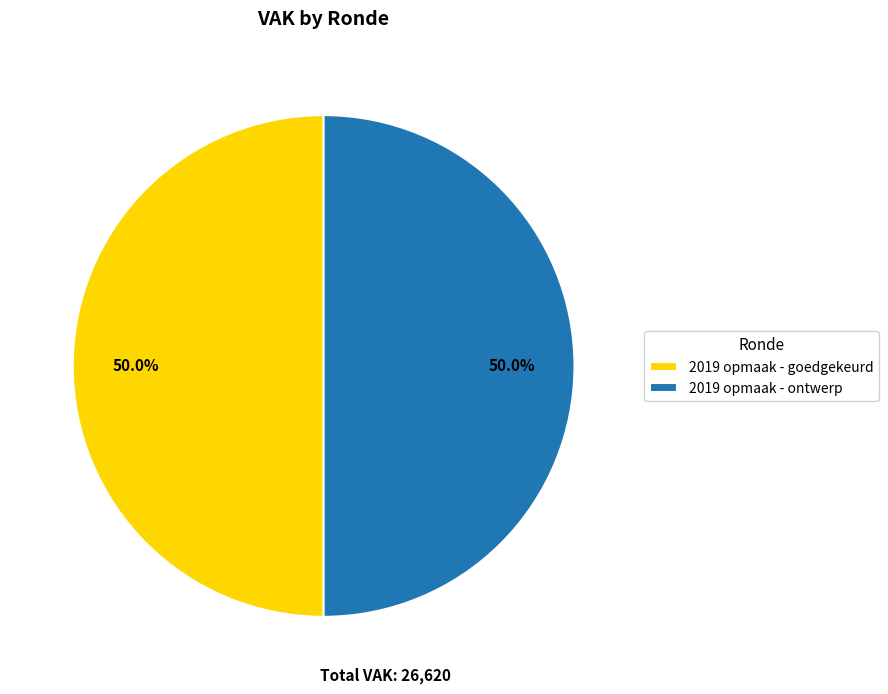

What is the ratio of the value at 2019 opmaak - ontwerp to the value at 2019 opmaak - goedgekeurd?

1.0